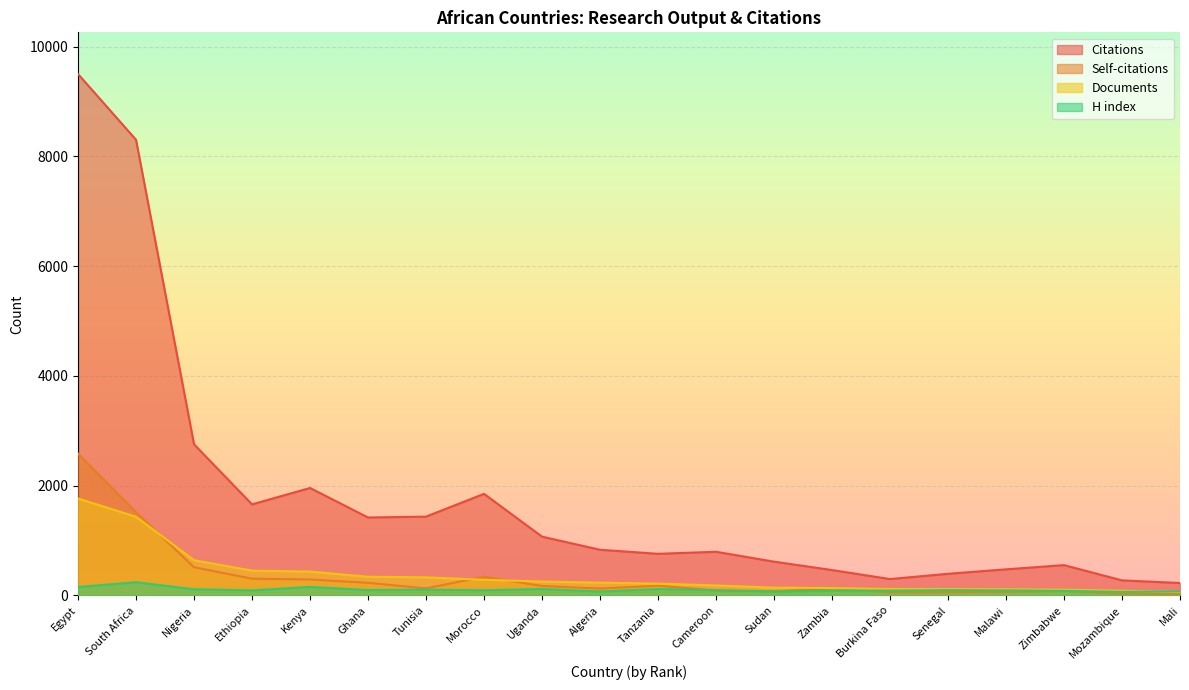

What is the smallest value displayed?

23